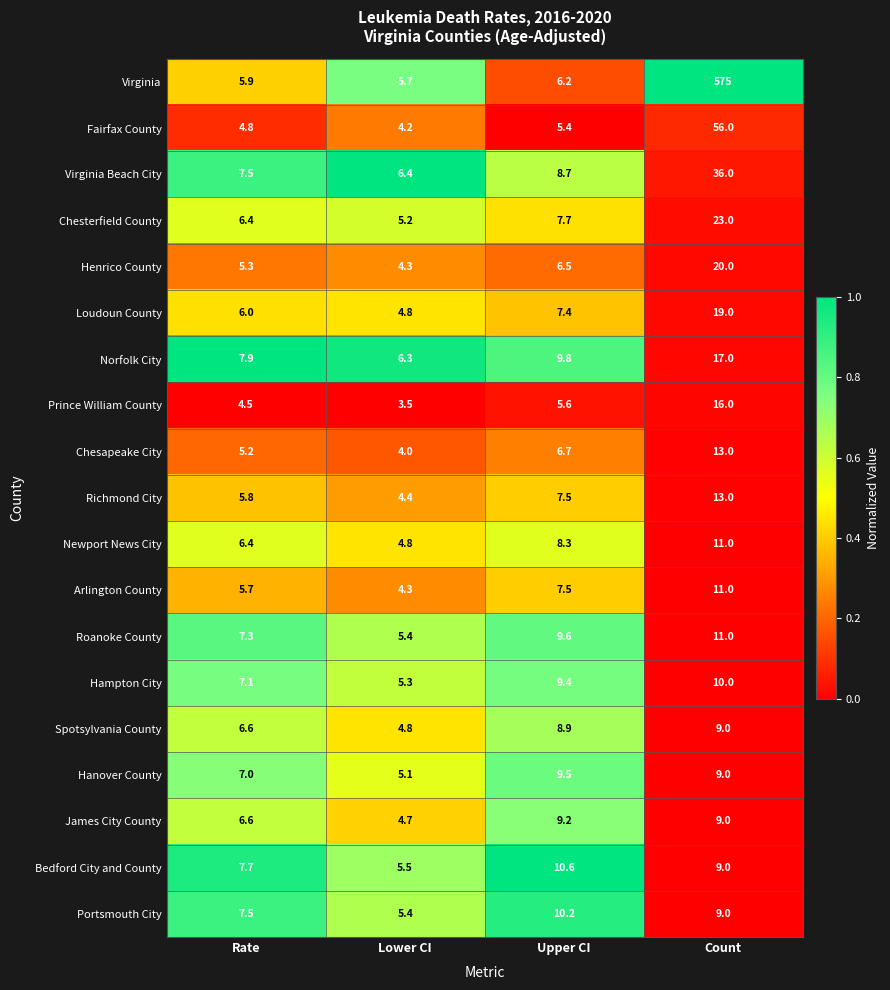

Where is Newport News City nearest to the value 7?

Rate